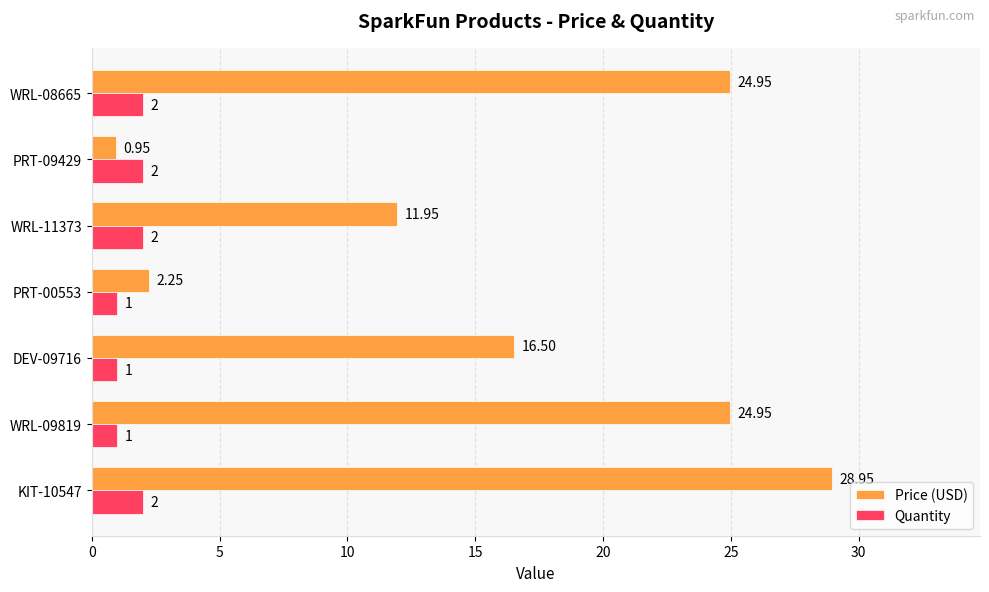

What are all the series names shown in the legend?

Price (USD), Quantity